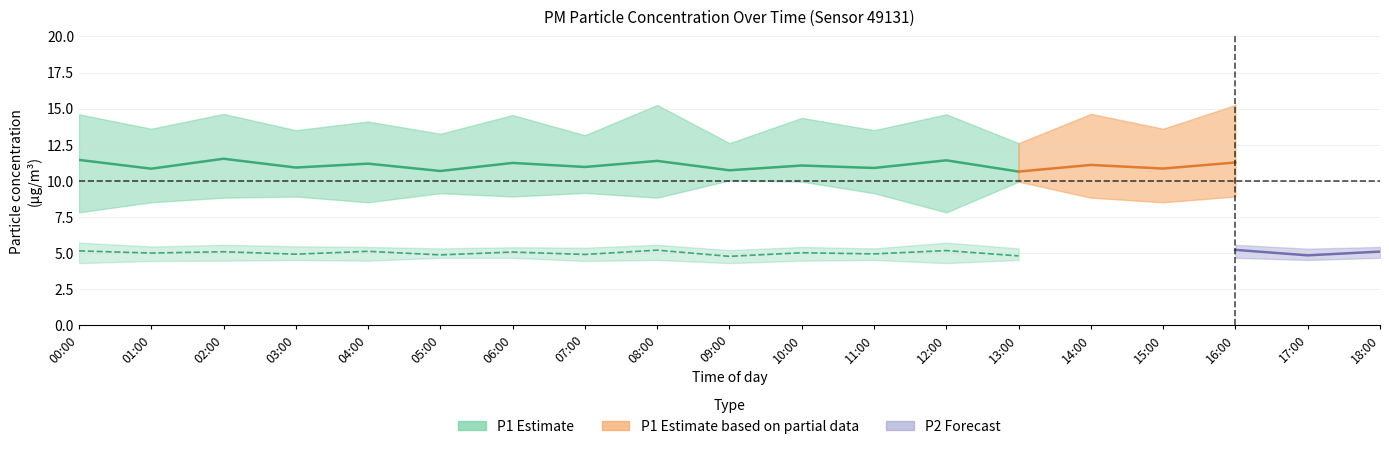

Is it true that P1_lower equals 4.7 at 02:00?

False